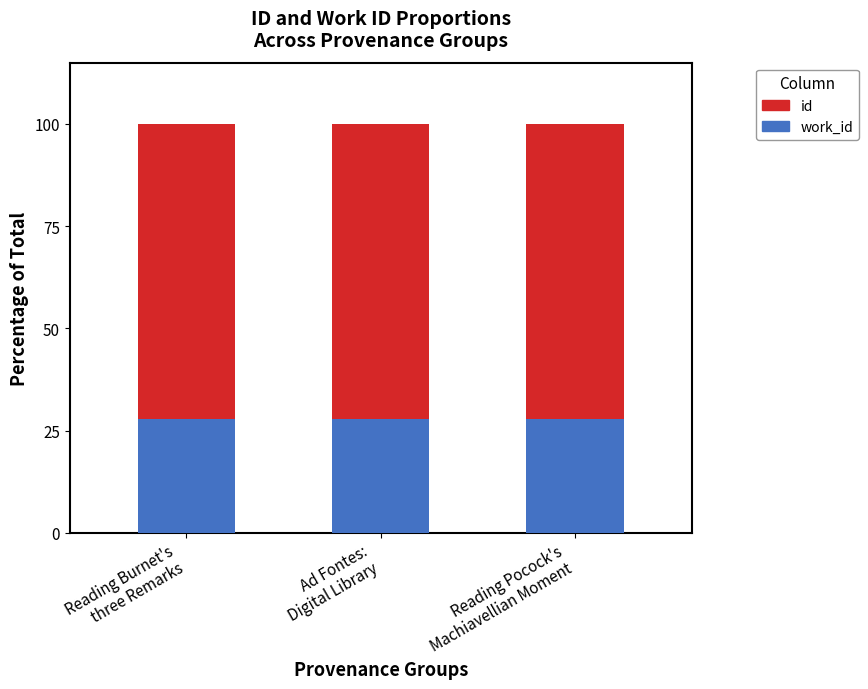

Does the chart contain any negative values?

No